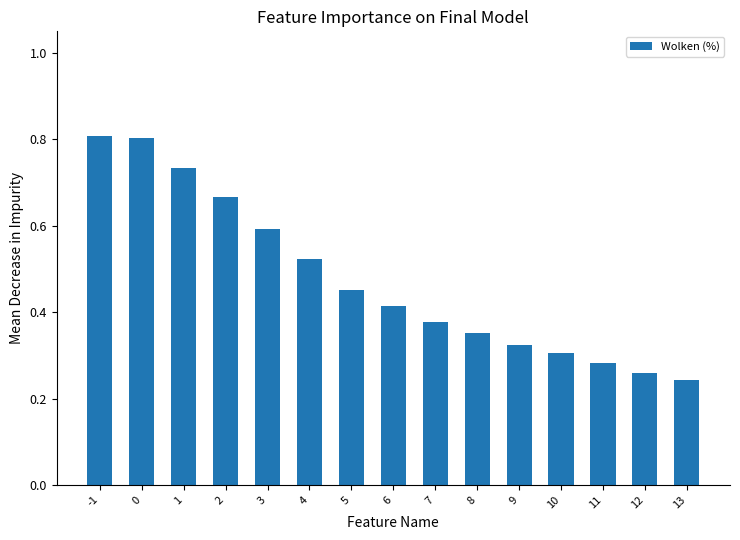

Count the values in the range 0 to 1.

15